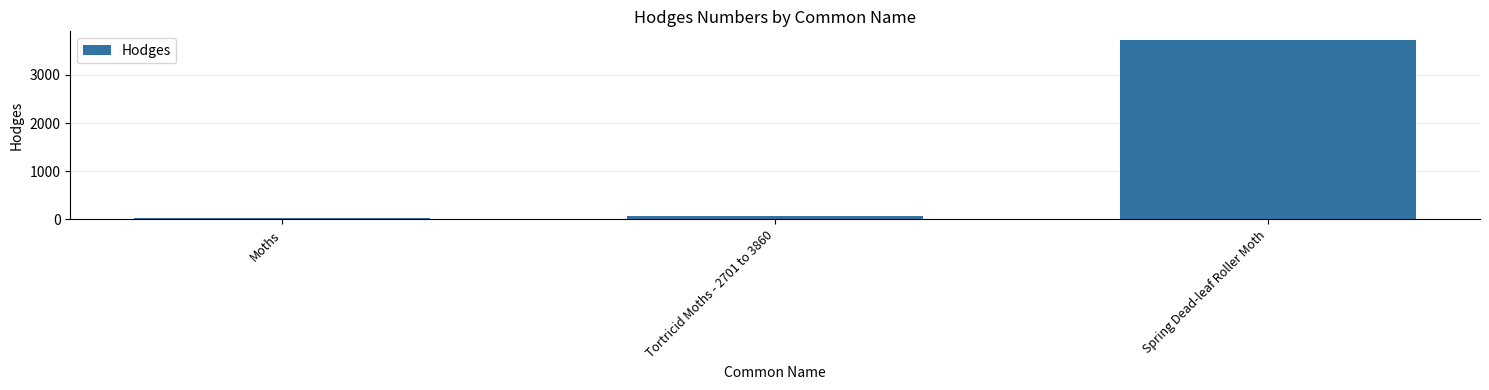

Does the chart contain stacked bars?

No